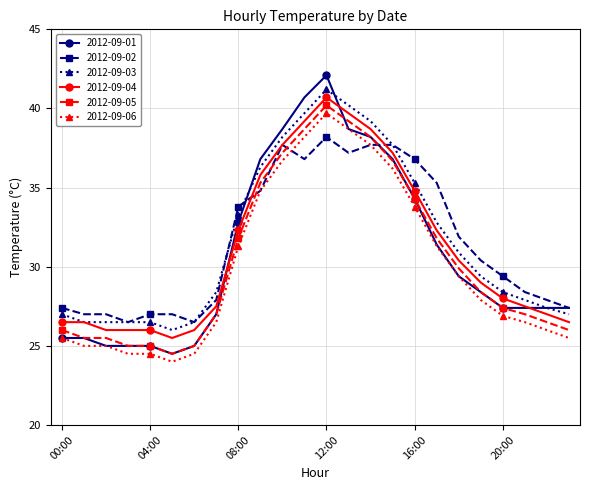

True or false: 2012-09-05 and 2012-09-06 cross at least once.

False